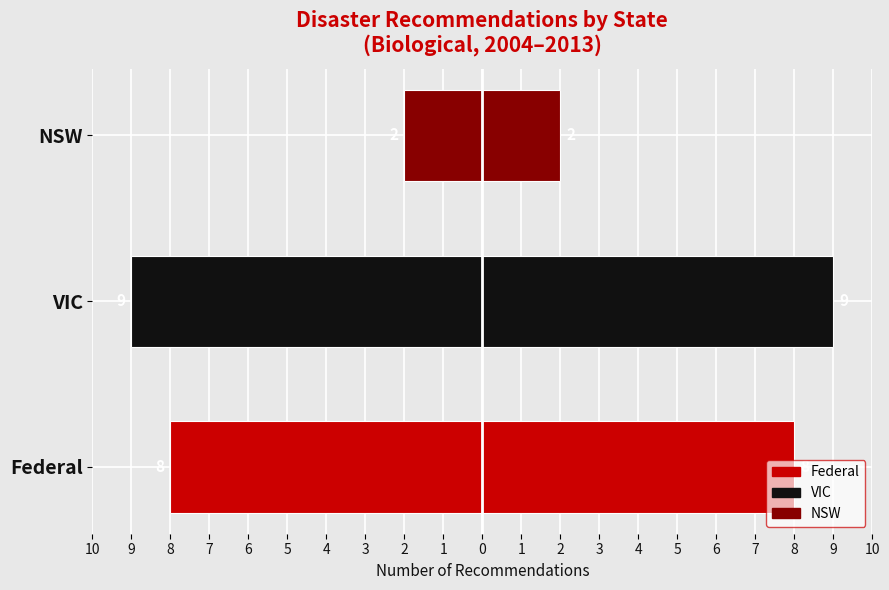

At how many categories does at least one series exceed -8?

3